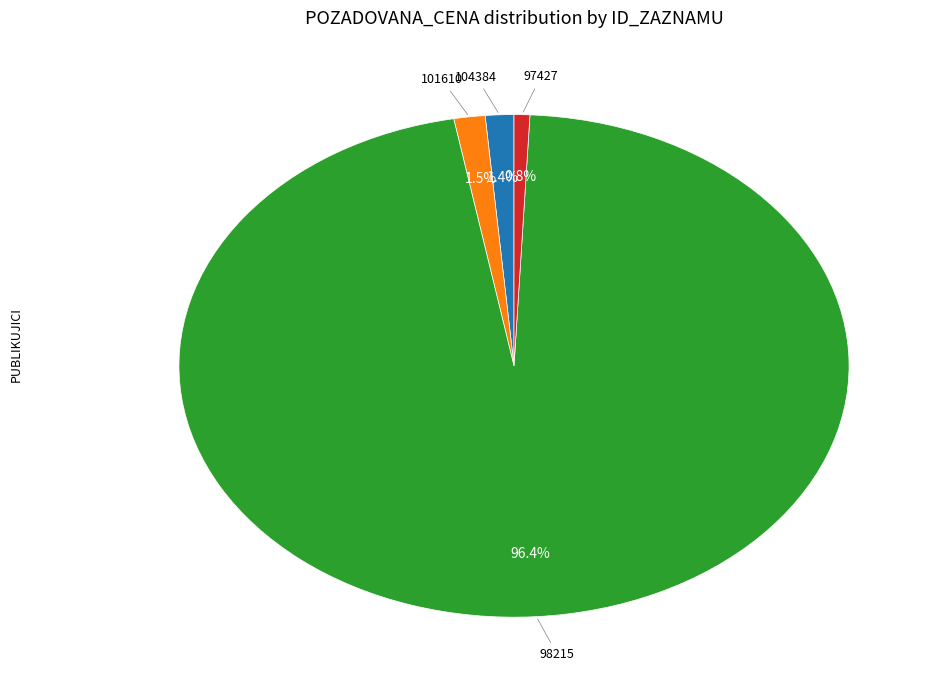

What is the ratio of the value at 98215 to the value at 97427?

127.0